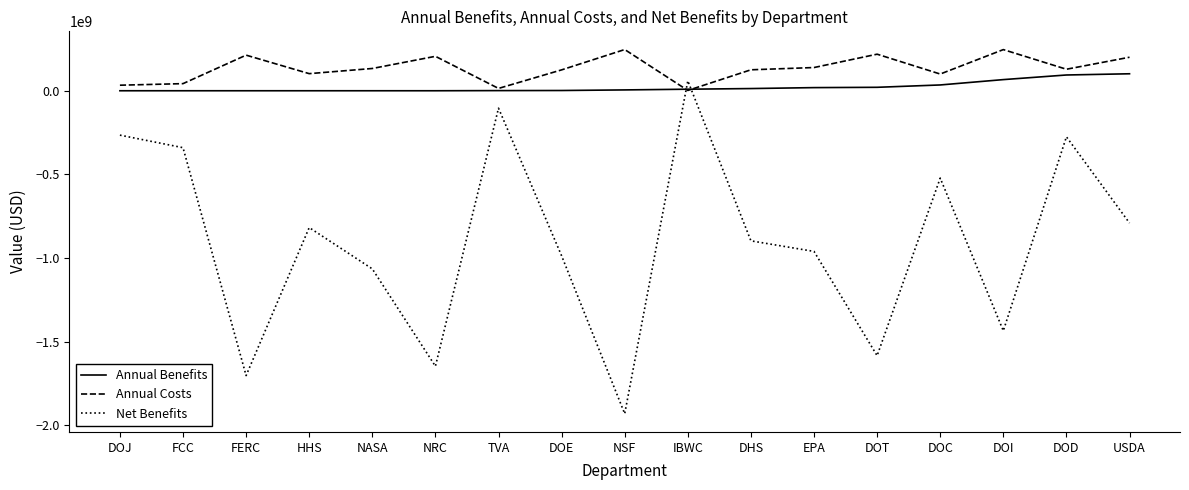

Count the number of categories in the chart.

17